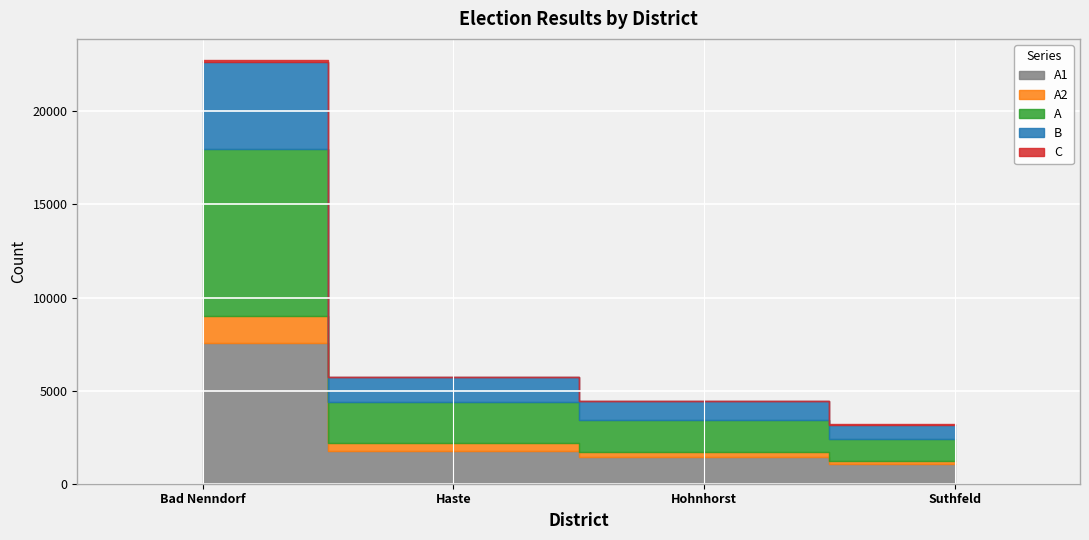

What position from the left is Bad Nenndorf?

1